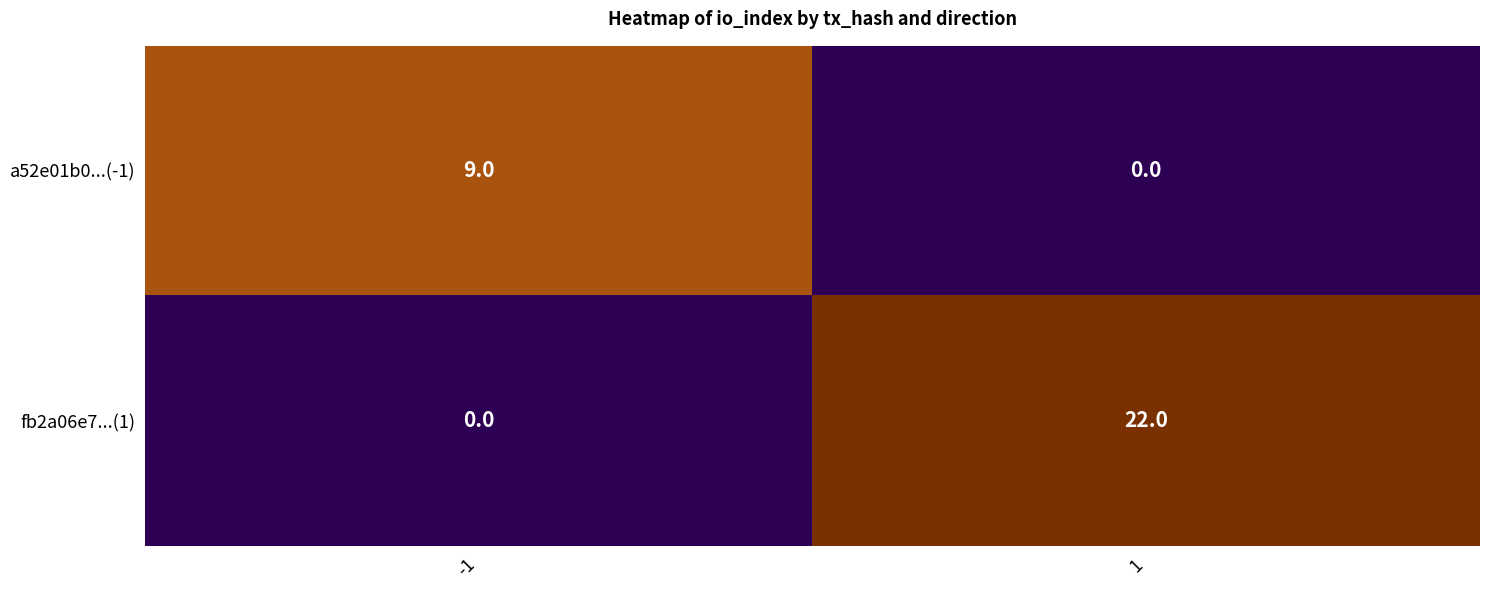

Reading left to right, transcribe all the data shown in this chart.

a52e01b0...(-1): -1=9	1=0
fb2a06e7...(1): -1=0	1=22